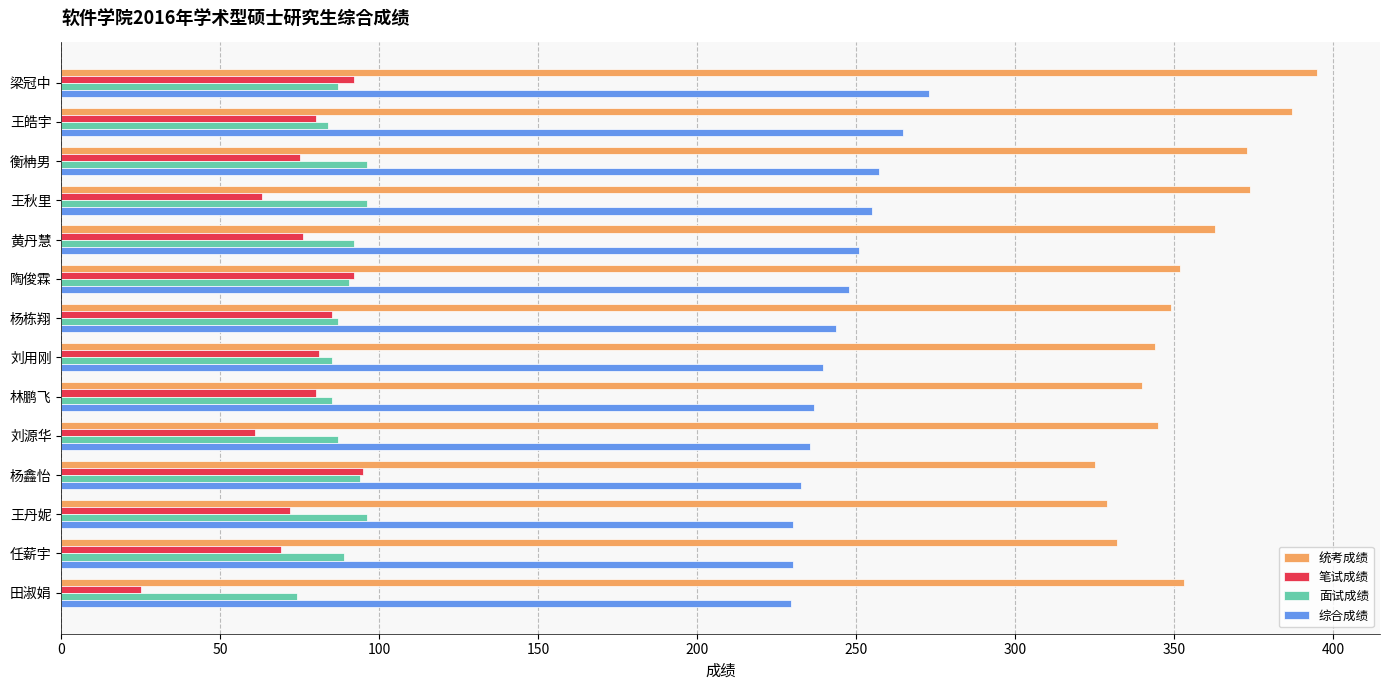

Which series has the largest total across all categories?

统考成绩